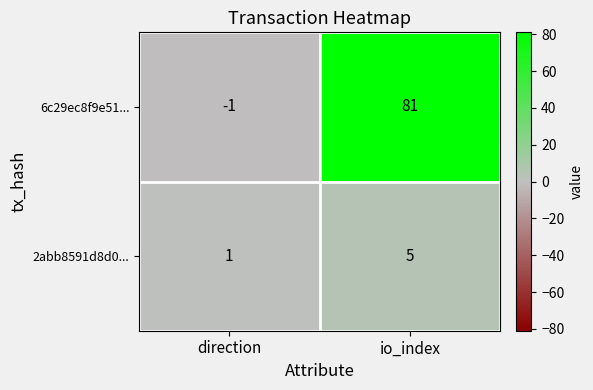

Where is 2abb8591d8d0... nearest to the value 3?

direction